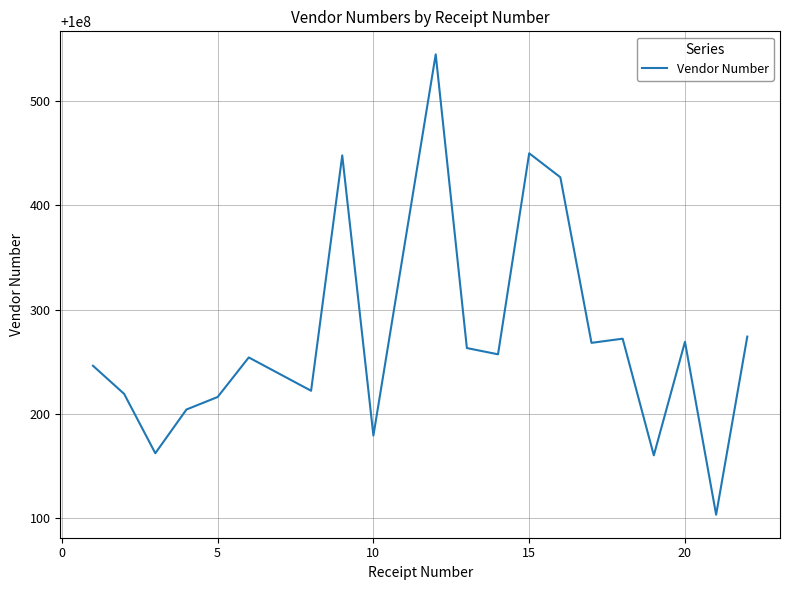

True or false: the data has more than 0 interior local peaks.

True